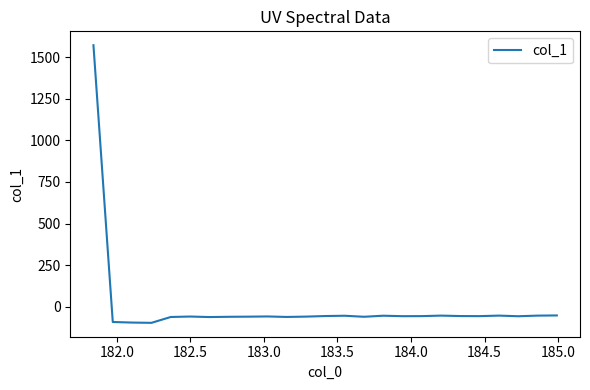

What is the difference between the maximum and minimum values?

1667.4